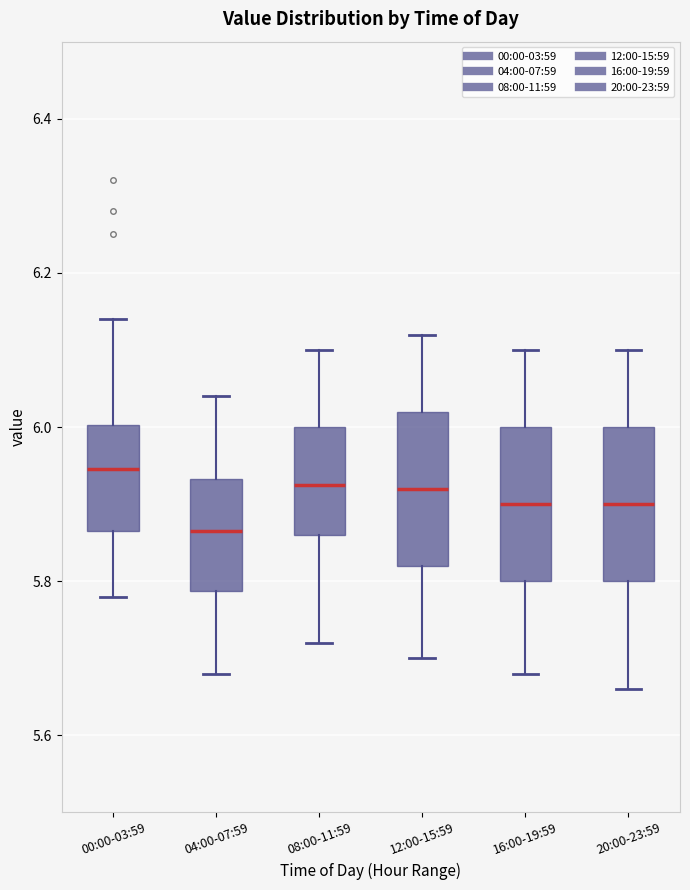

Where is the lower edge of the box for 00:00-03:59 on the y-axis? The values are not printed on the chart, so give them approximately, as read against the axis.

5.86